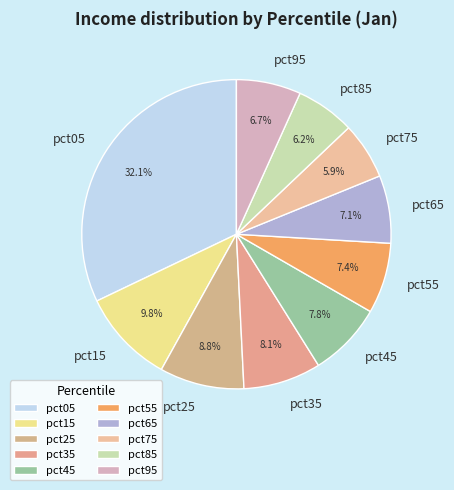

What is the largest slice in the pie chart?

pct05